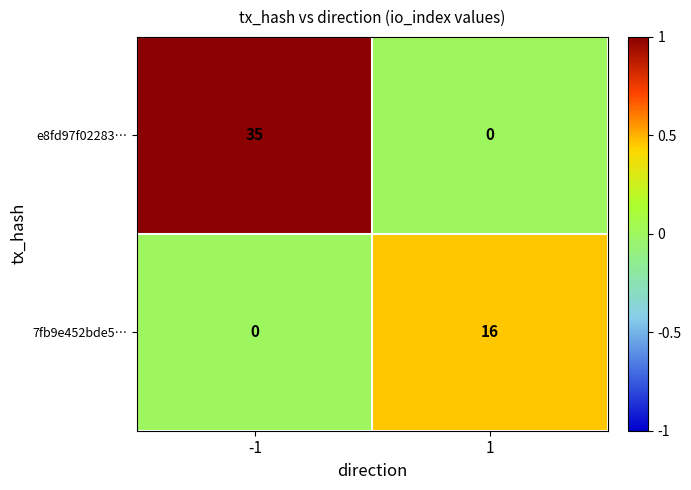

List the series in order of their peak value, highest first.

e8fd97f02283…, 7fb9e452bde5…